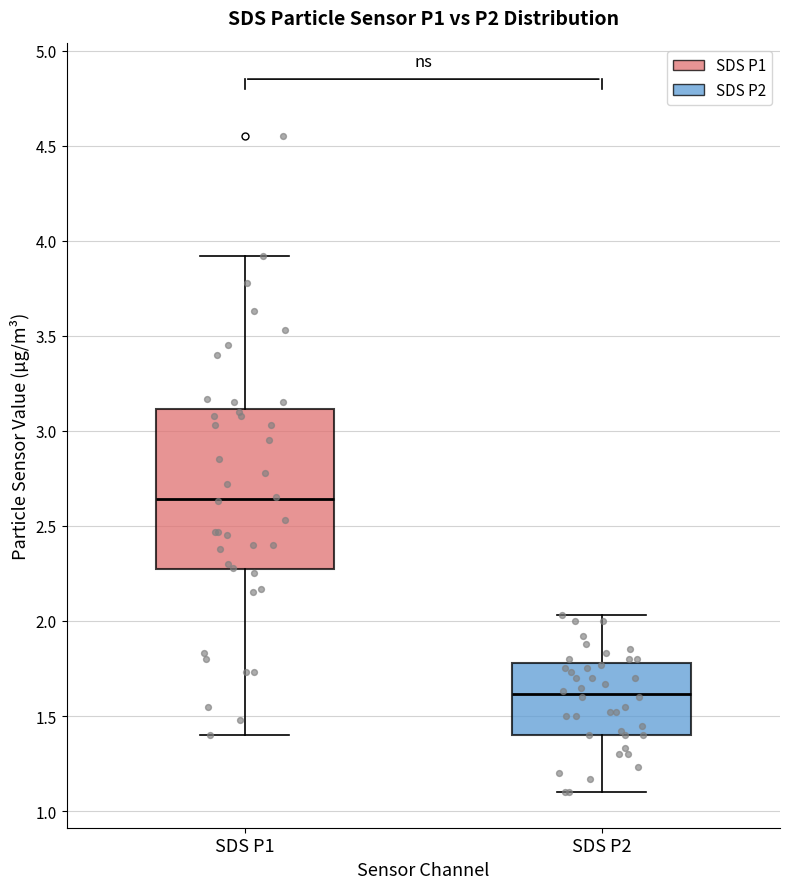

Where does the median line of the box for SDS P1 sit on the y-axis? The values are not printed on the chart, so give them approximately, as read against the axis.

2.65